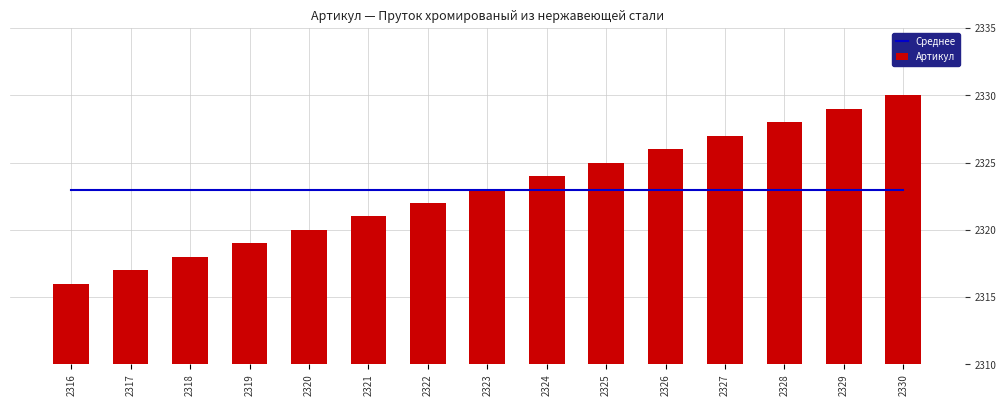

Reading left to right, what are all the values shown in this chart?

Среднее: 2316=2323	2317=2323	2318=2323	2319=2323	2320=2323	2321=2323	2322=2323	2323=2323	2324=2323	2325=2323	2326=2323	2327=2323	2328=2323	2329=2323	2330=2323
Артикул: 2316=2316	2317=2317	2318=2318	2319=2319	2320=2320	2321=2321	2322=2322	2323=2323	2324=2324	2325=2325	2326=2326	2327=2327	2328=2328	2329=2329	2330=2330